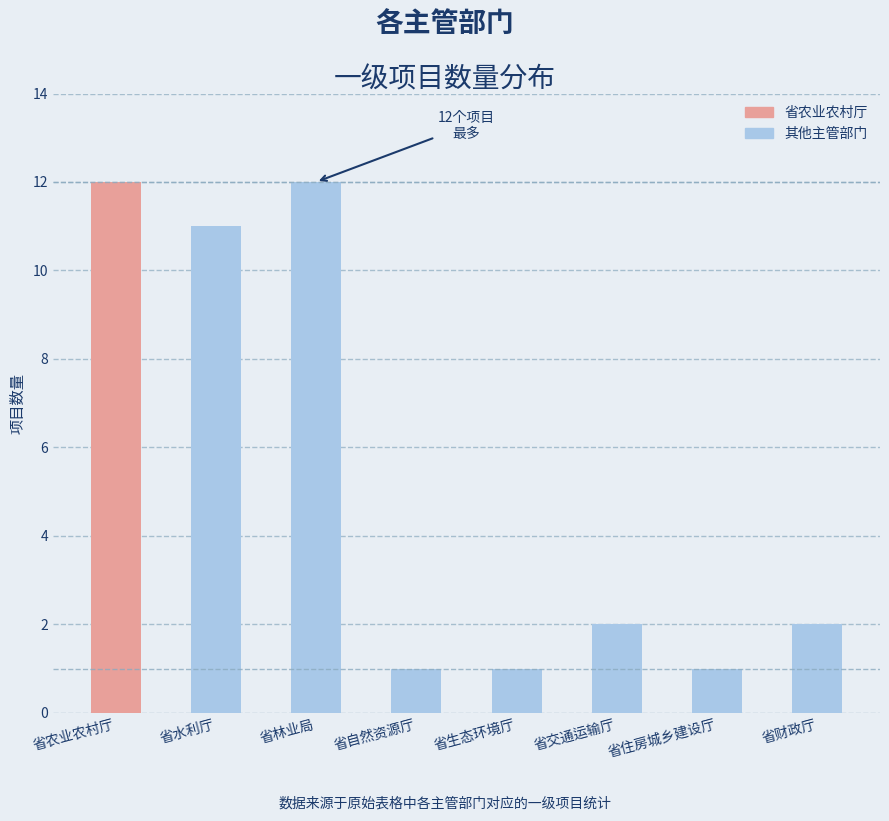

What position from the right is 省林业局?

6